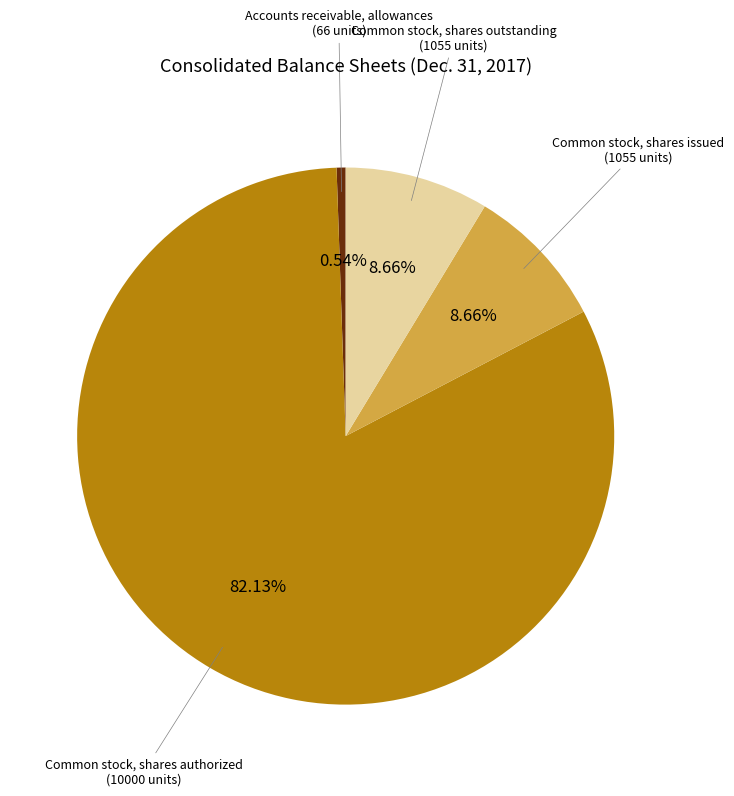

Does any single category account for the majority?

Yes